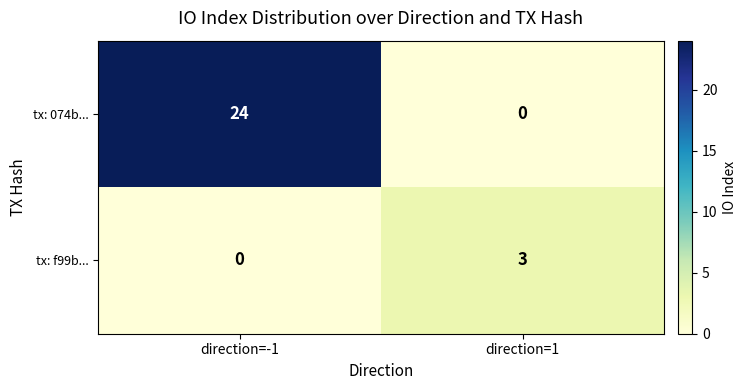

What is the approximate value of tx: 074b... at direction=-1, to the nearest 10?

20